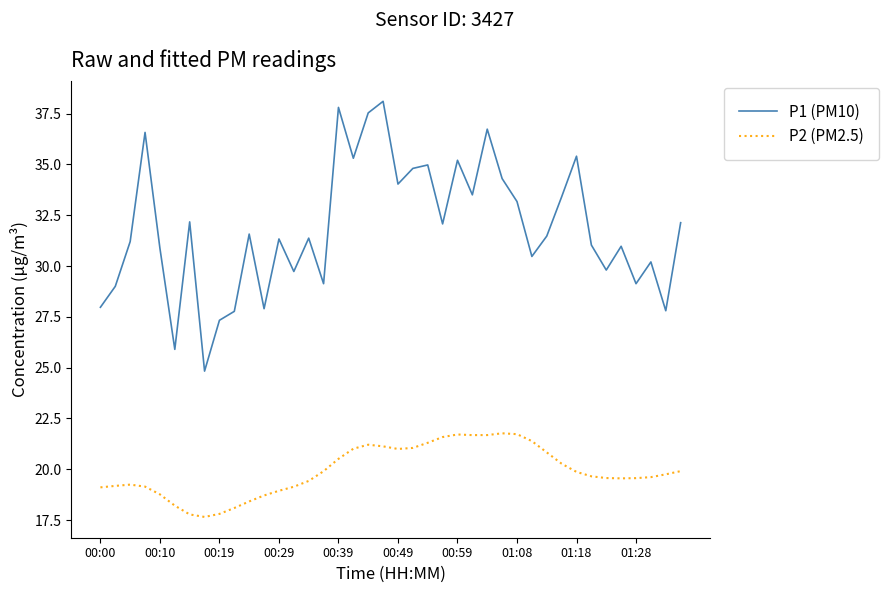

Which series has the widest spread of values?

P1 (PM10)